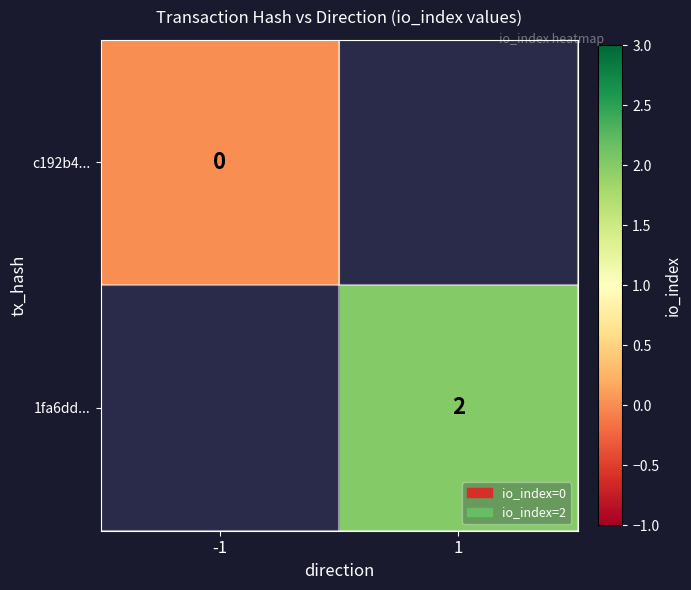

Is it true that 1fa6dd... equals 1 at 1?

False